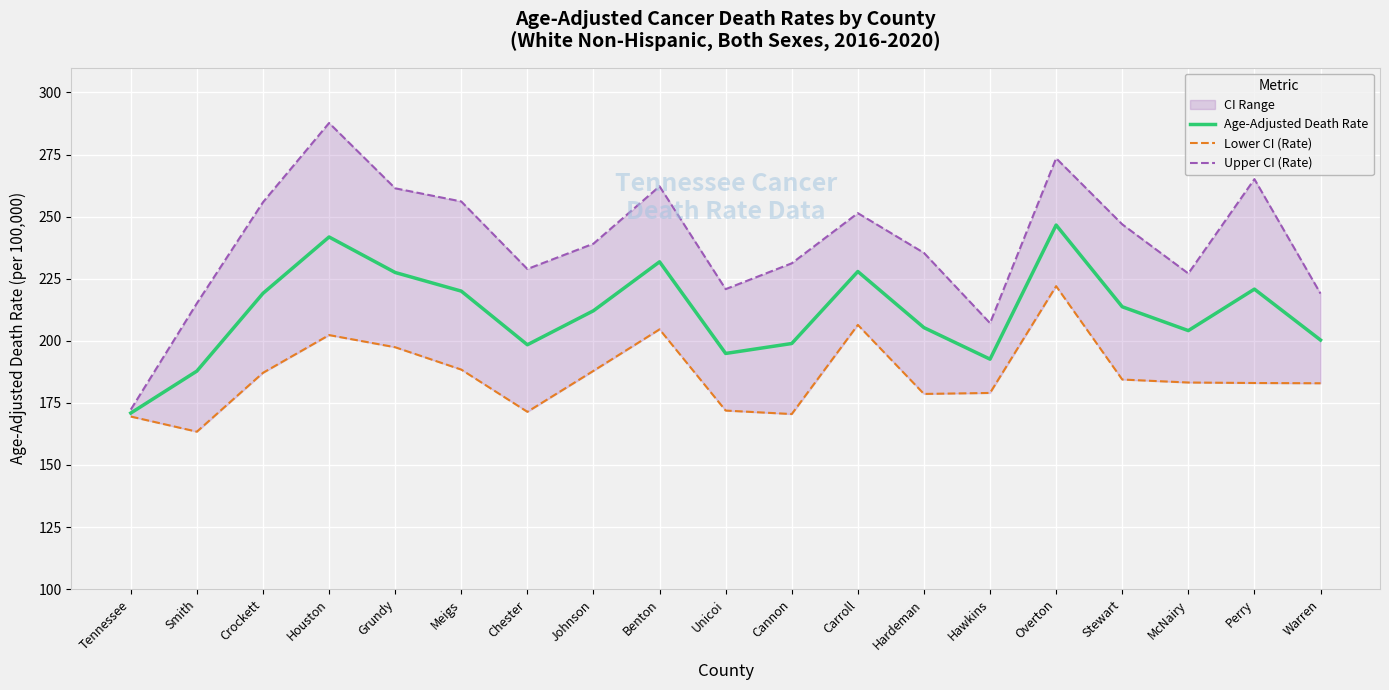

What is the spread (max minus min) of values at Carroll?

45.0